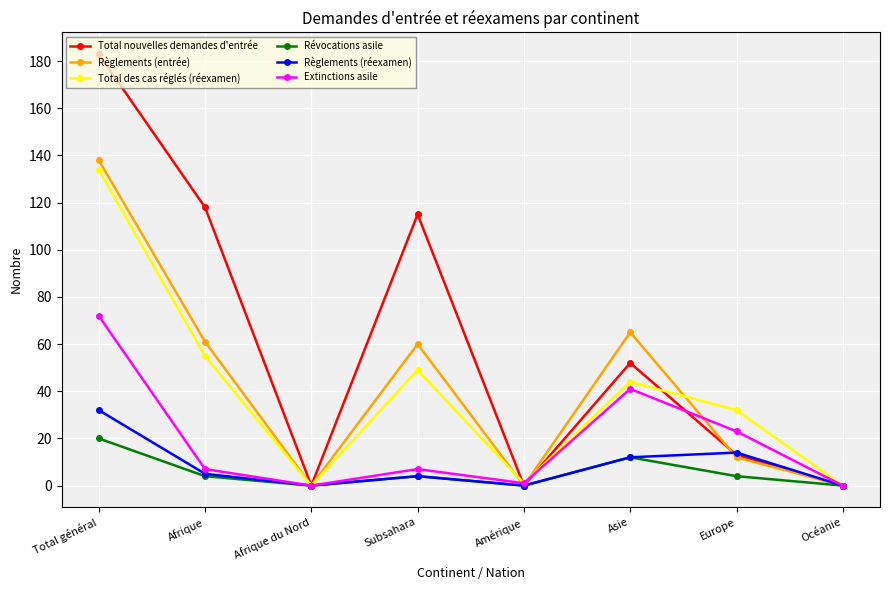

What is the highest value of the Extinctions asile series?

72